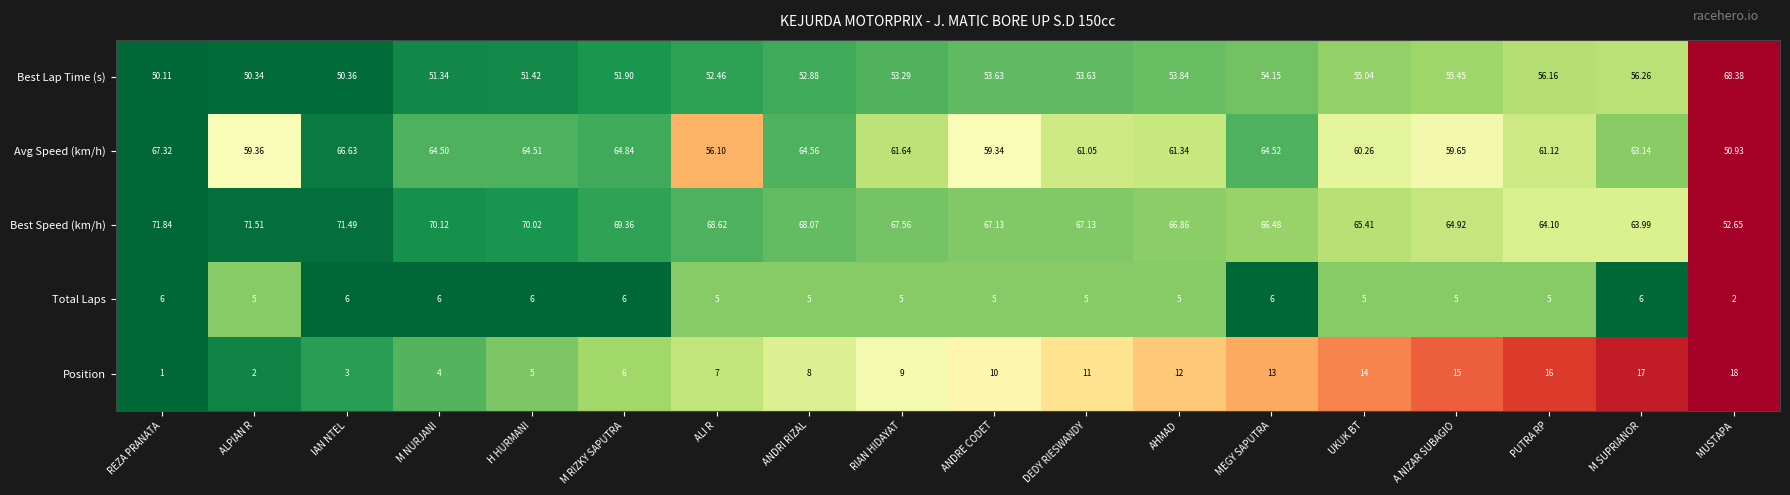

Rank the series by their maximum value, from highest to lowest.

Best Speed (km/h), Best Lap Time (s), Avg Speed (km/h), Position, Total Laps